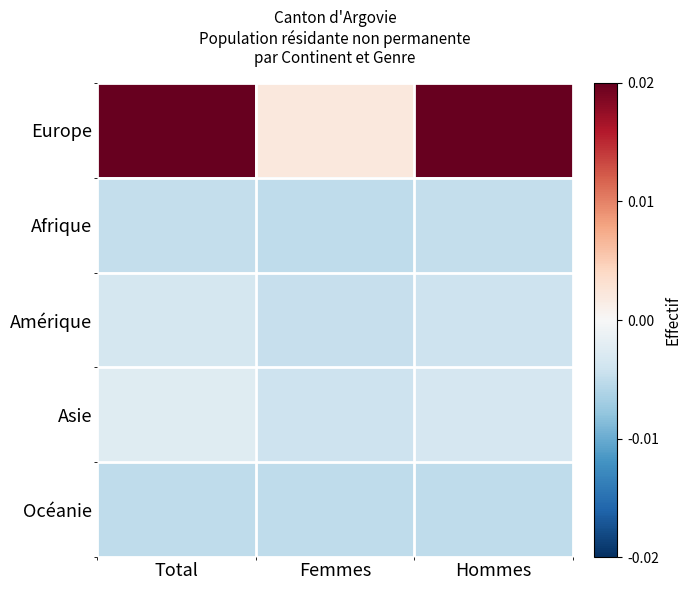

Reading left to right, what are all the values shown in this chart?

Europe: Total=0.0	Femmes=0.0	Hommes=0.0
Afrique: Total=-0.0	Femmes=-0.0	Hommes=-0.0
Amérique: Total=-0.0	Femmes=-0.0	Hommes=-0.0
Asie: Total=-0.0	Femmes=-0.0	Hommes=-0.0
Océanie: Total=-0.0	Femmes=-0.0	Hommes=-0.0